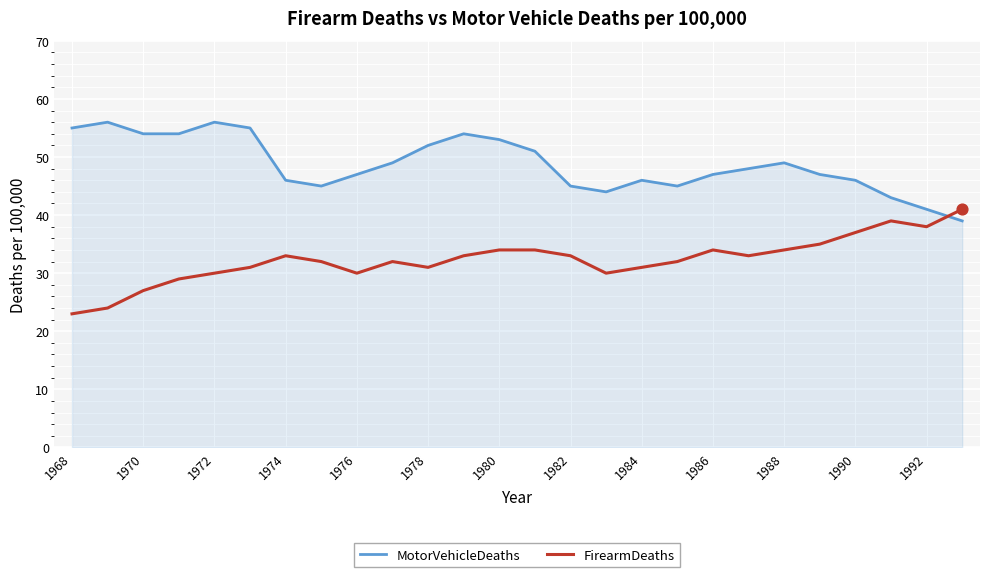

List the series in order of their peak value, highest first.

MotorVehicleDeaths, FirearmDeaths